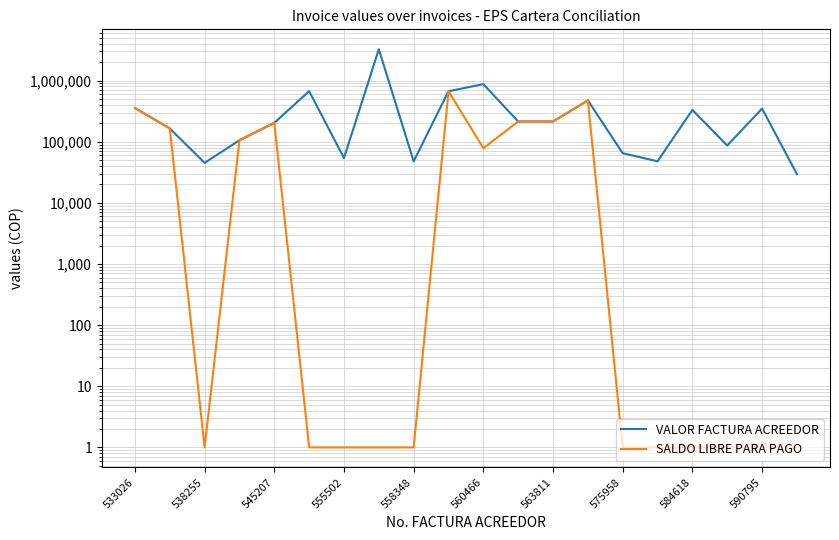

True or false: SALDO LIBRE PARA PAGO has a value of 1 at 17.

True